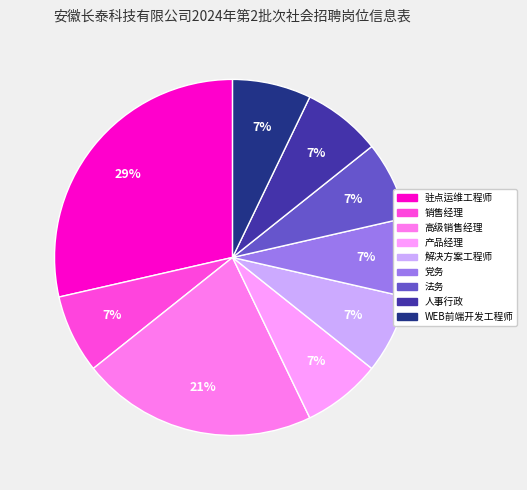

Which has a higher value, 解决方案工程师 or 党务?

解决方案工程师